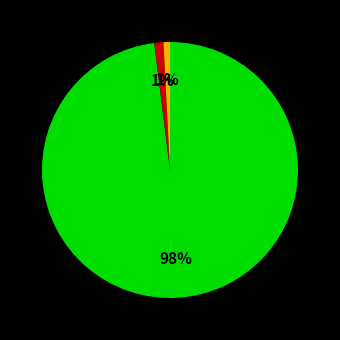

How many slices are in this pie chart?

3